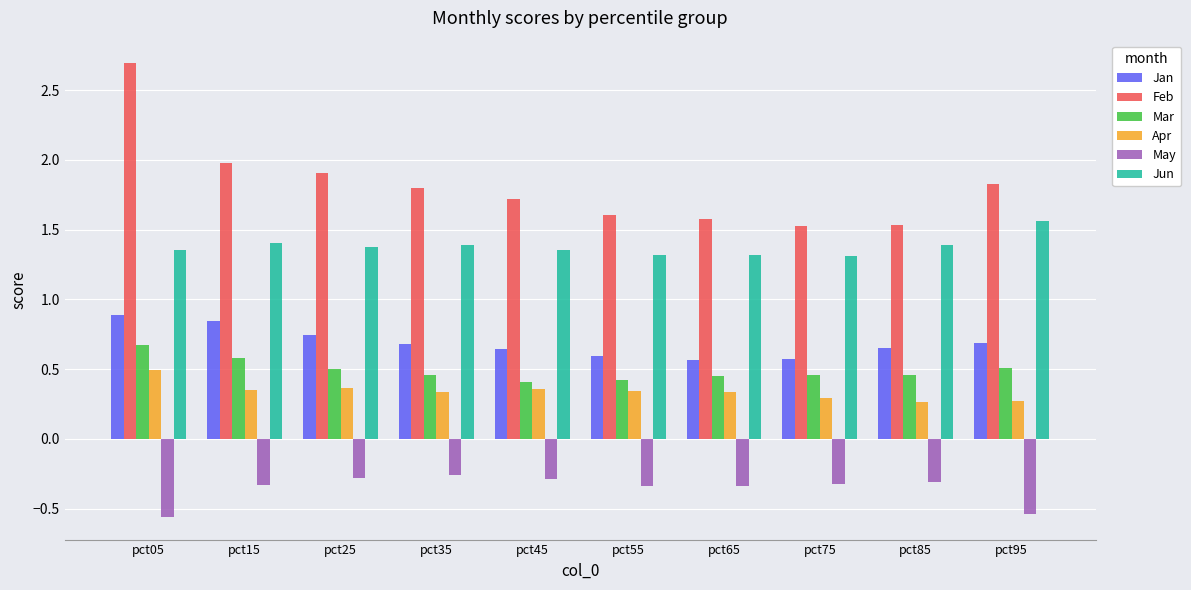

What is the approximate value of Jan at pct05?

0.9